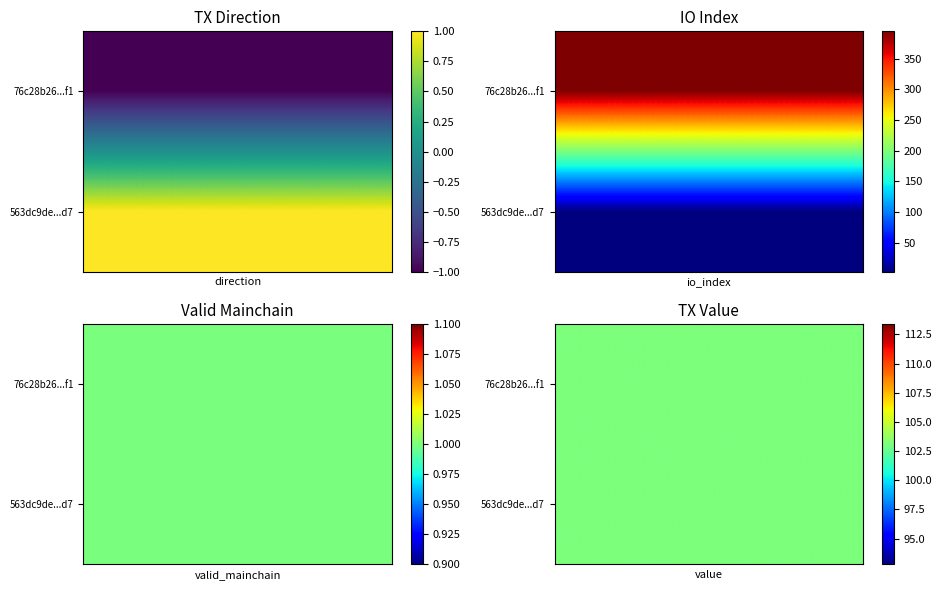

Where does the 76c28b26a411c9c4910460035486a2be0ef14f1 series first go above 103?

io_index